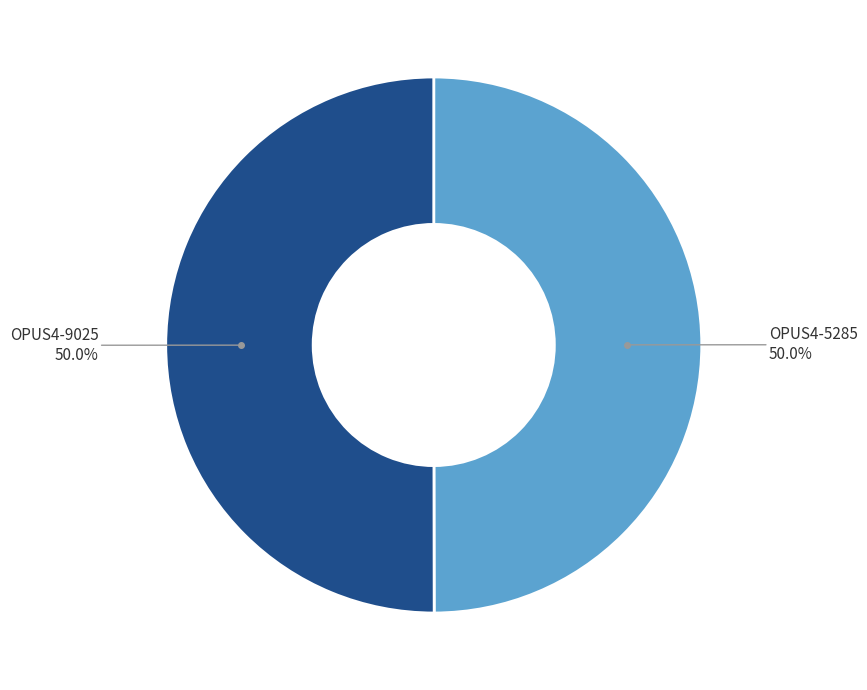

How many segments does this pie chart have?

2